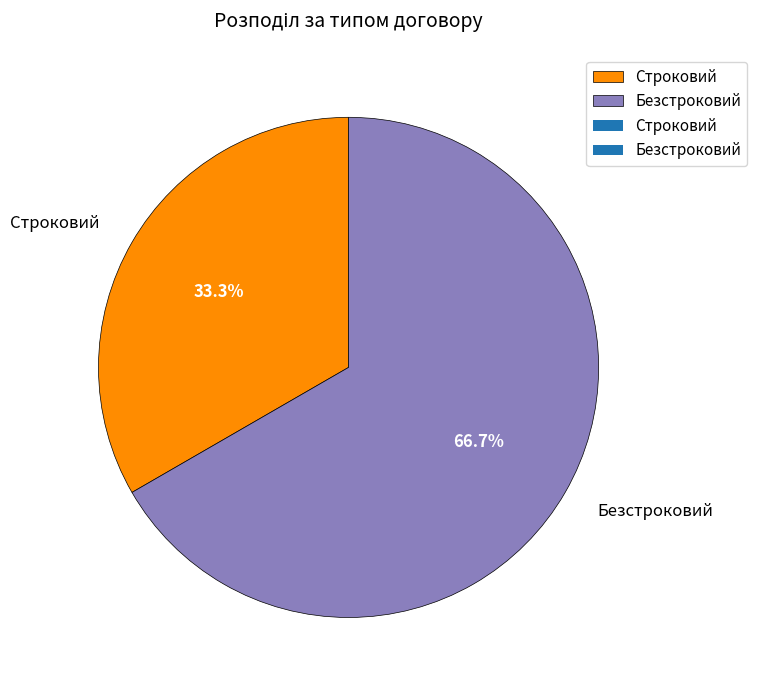

Rank the categories by value from highest to lowest.

Безстроковий, Строковий